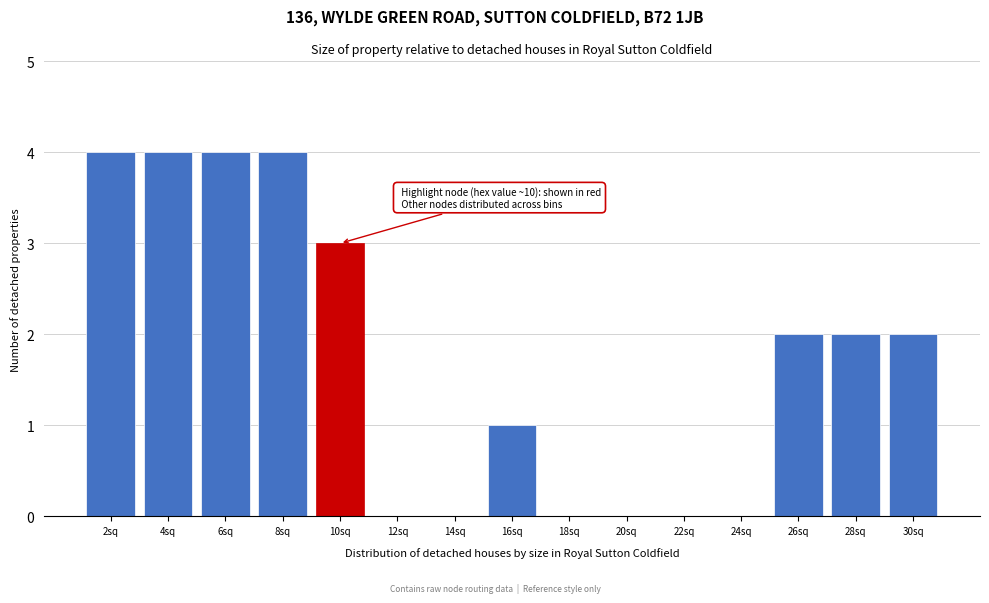

Reading left to right, transcribe all the data shown in this chart.

2sq=4	4sq=4	6sq=4	8sq=4	10sq=3	12sq=0	14sq=0	16sq=1	18sq=0	20sq=0	22sq=0	24sq=0	26sq=2	28sq=2	30sq=2